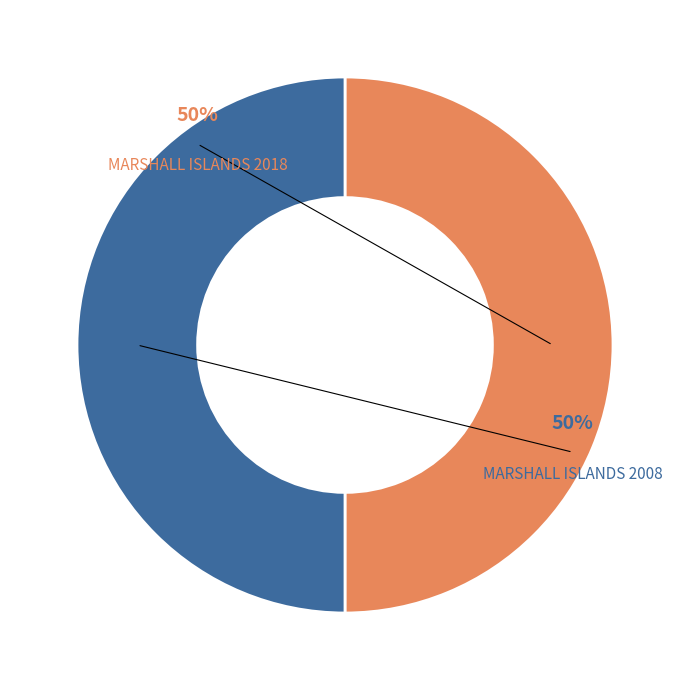

The MARSHALL ISLANDS 2018 slice represents 50% of the pie. True or false?

True